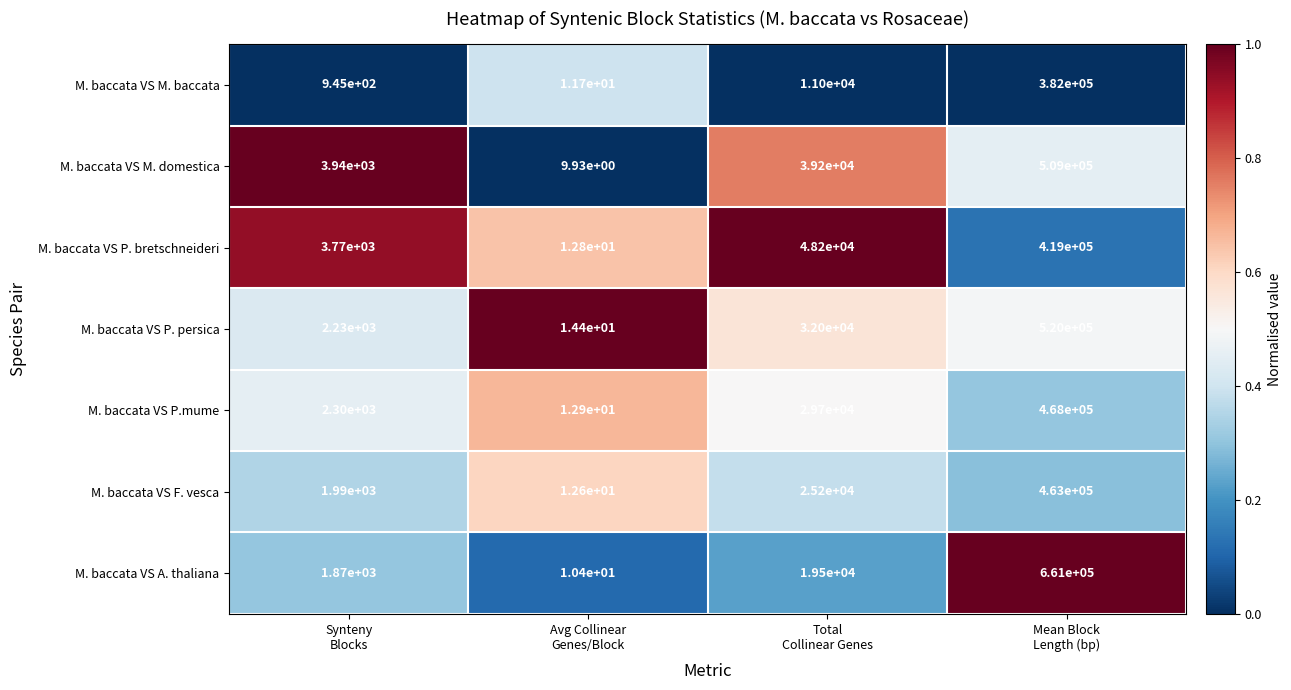

List the series in order of their peak value, highest first.

M. baccata VS A. thaliana, M. baccata VS P. persica, M. baccata VS M. domestica, M. baccata VS P.mume, M. baccata VS F. vesca, M. baccata VS P. bretschneideri, M. baccata VS M. baccata